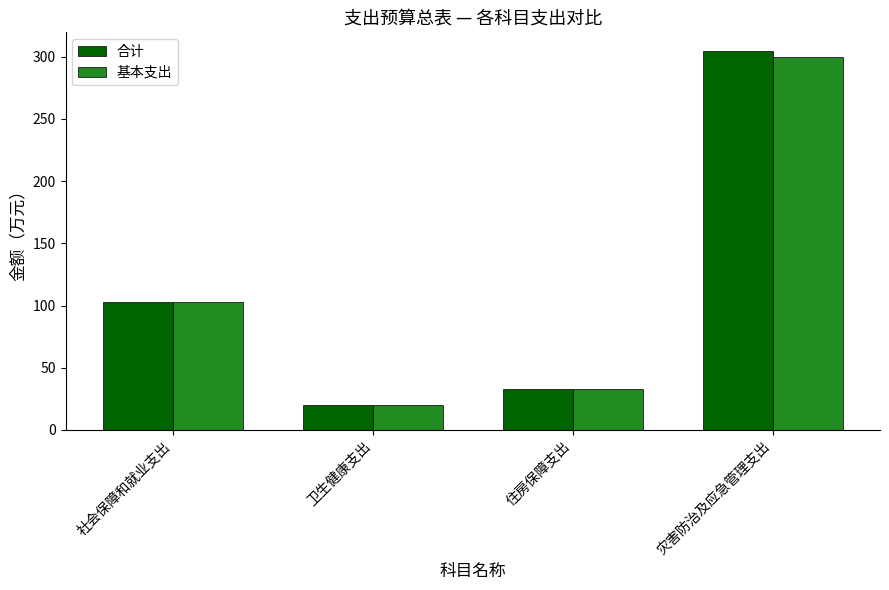

What is the label of the 1st bar from the left?

社会保障和就业支出